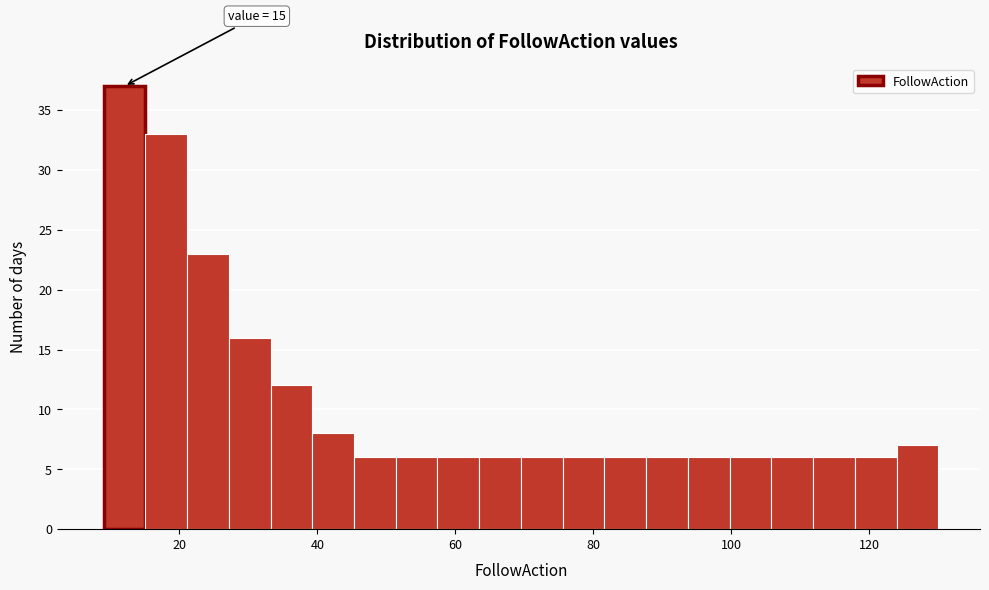

Around what value on the x-axis is the tallest bar? Give the approximate position of its centre, as read against the axis.

12